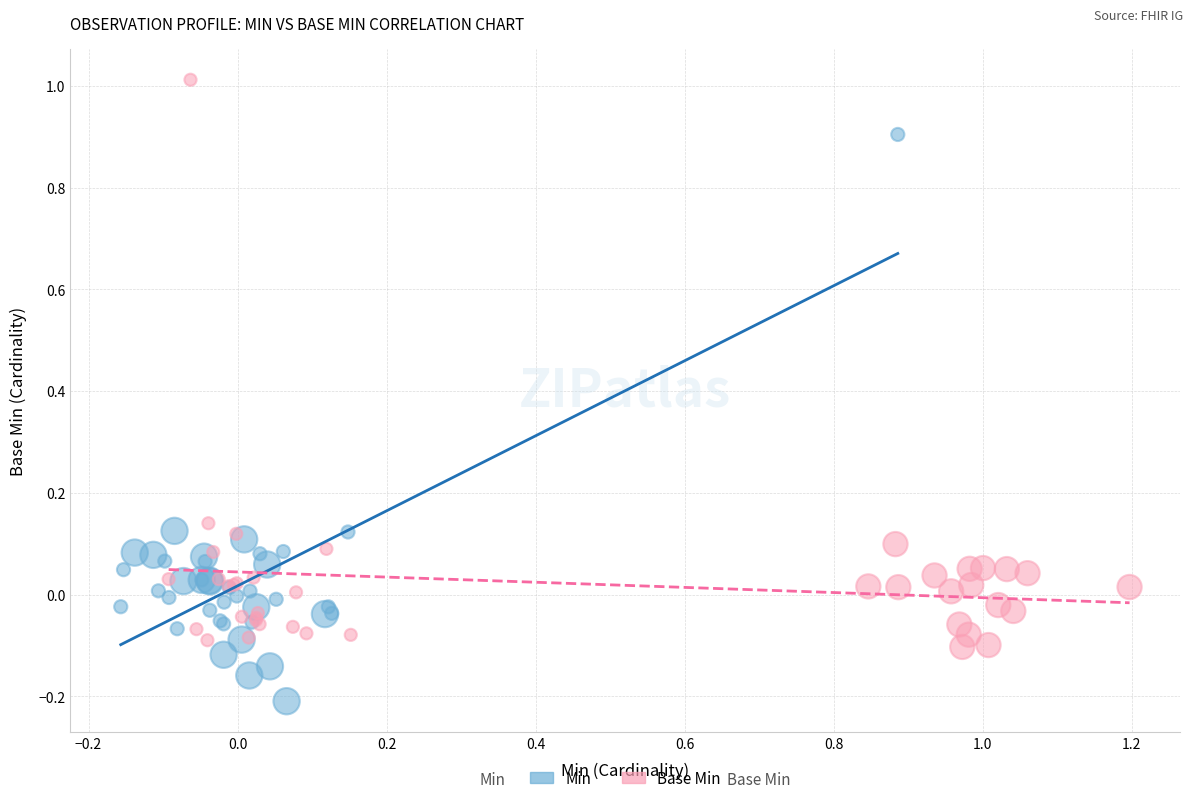

Which series reaches the maximum Y coordinate?

Base Min